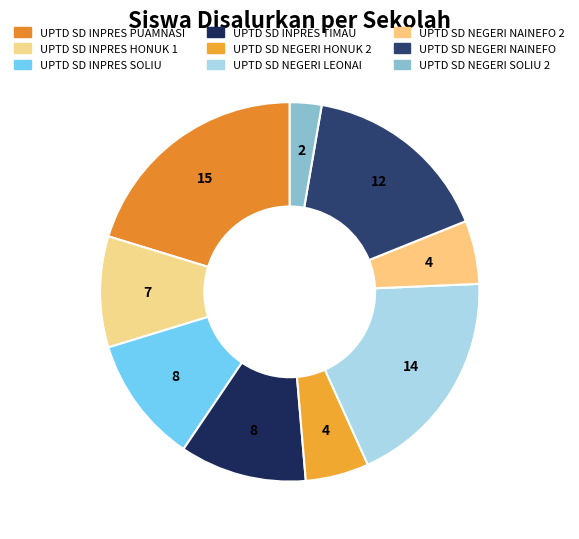

Which slice is the smallest?

UPTD SD NEGERI SOLIU 2